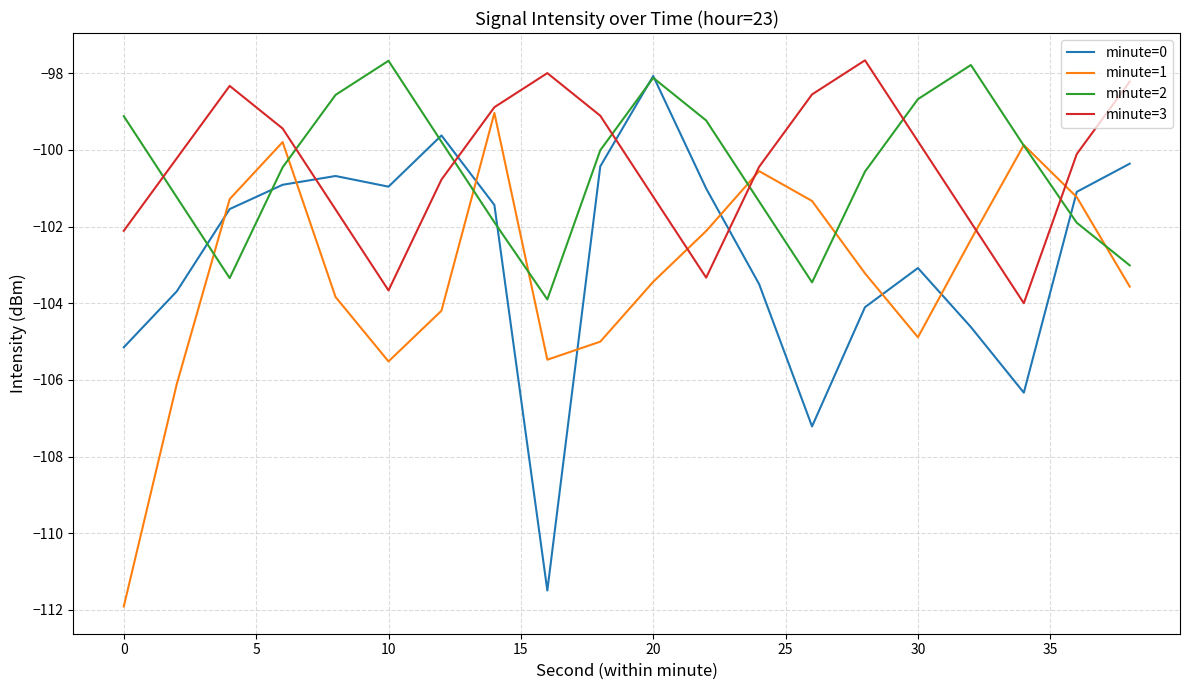

True or false: minute=2 and minute=3 cross at least once.

True